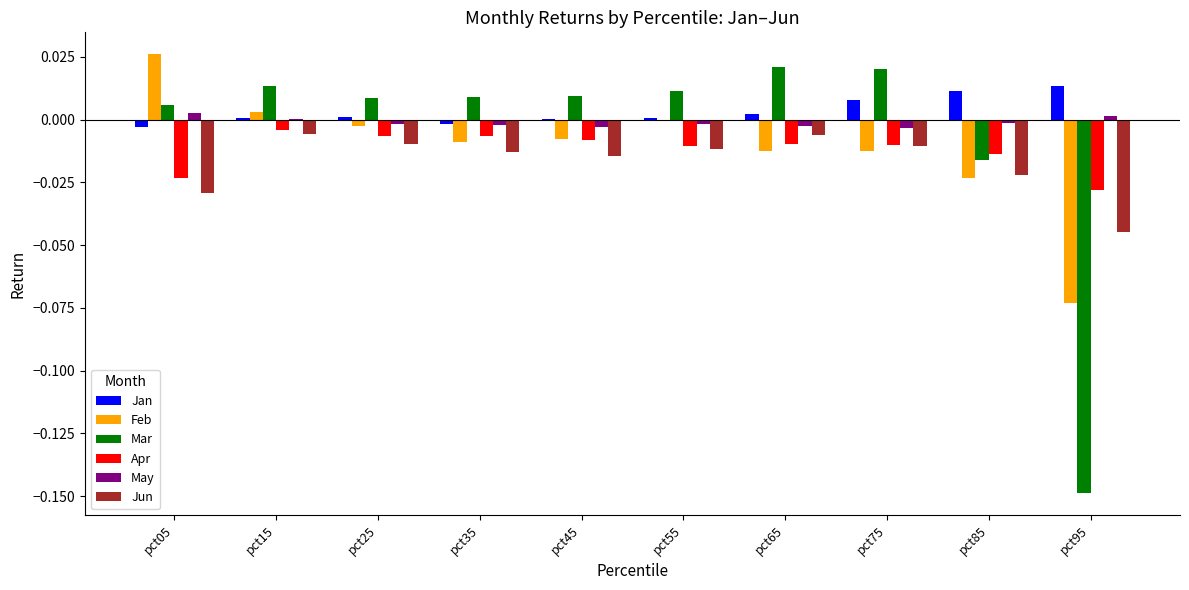

Which category has the highest value in the Feb series?

pct05